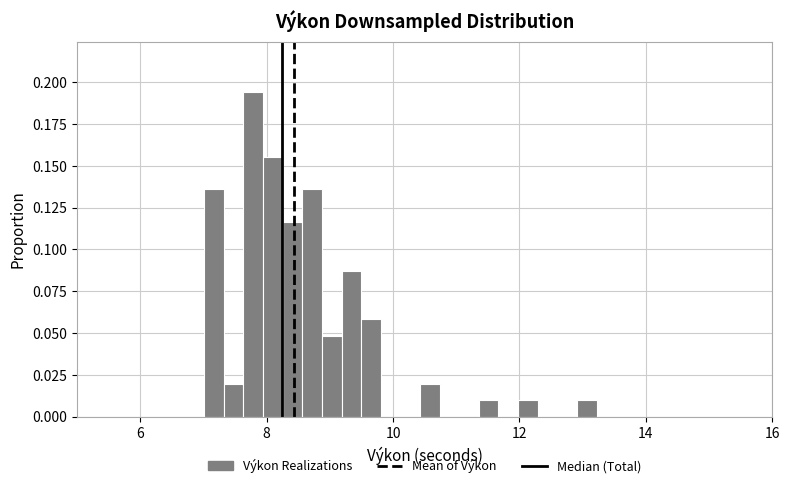

Read against the x-axis, roughly where is the centre of the tallest bar?

7.8